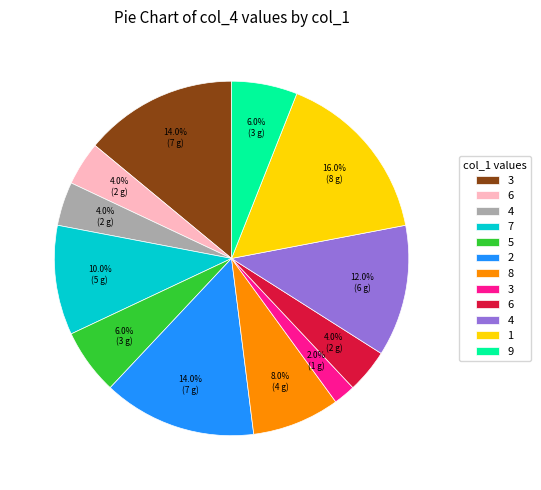

Does any single category account for the majority?

No